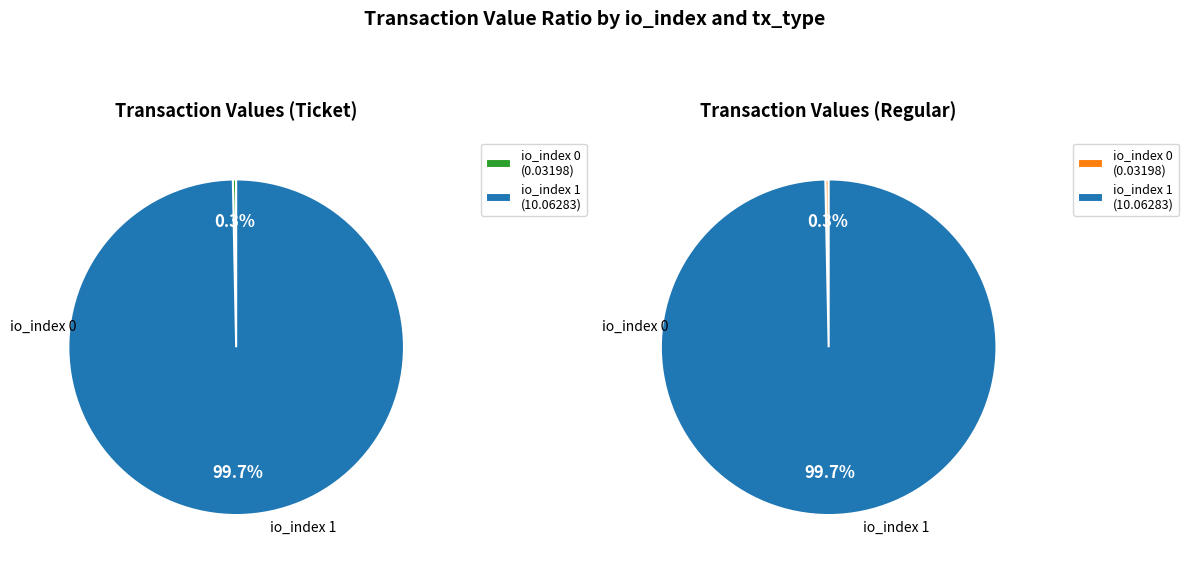

Is it true that io_index 0 is 0% of the pie?

True